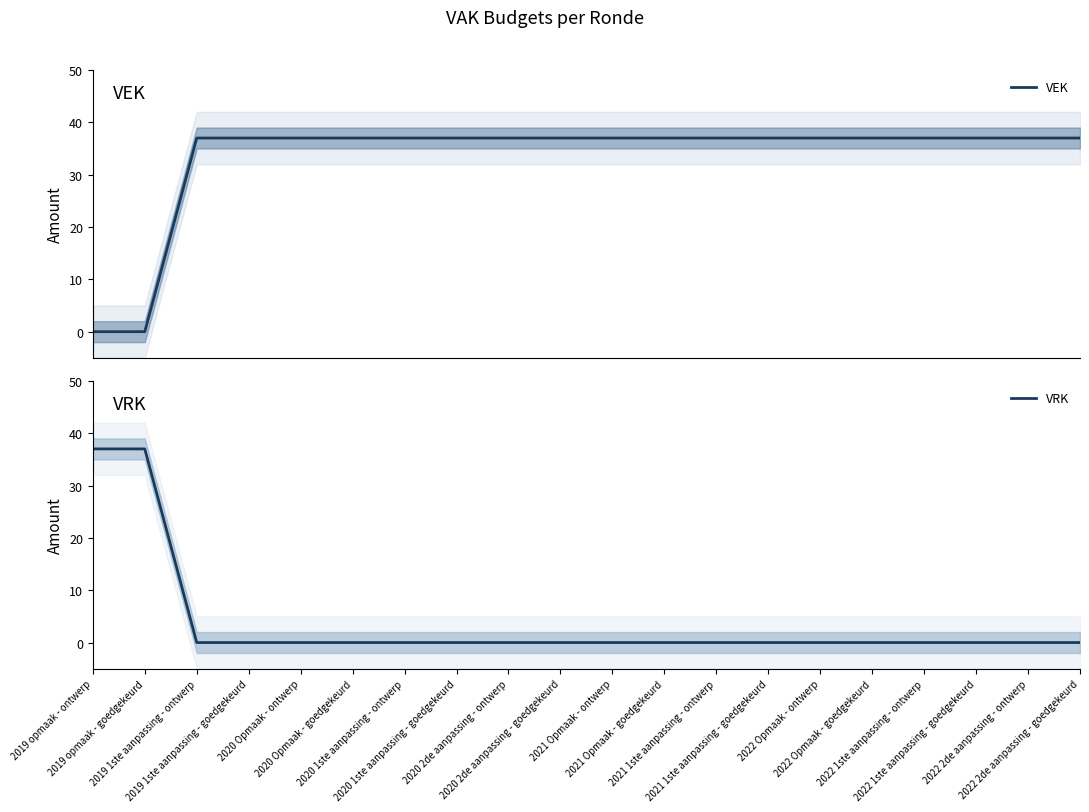

What is the label of the 19th point from the left?

2022 2de aanpassing - ontwerp